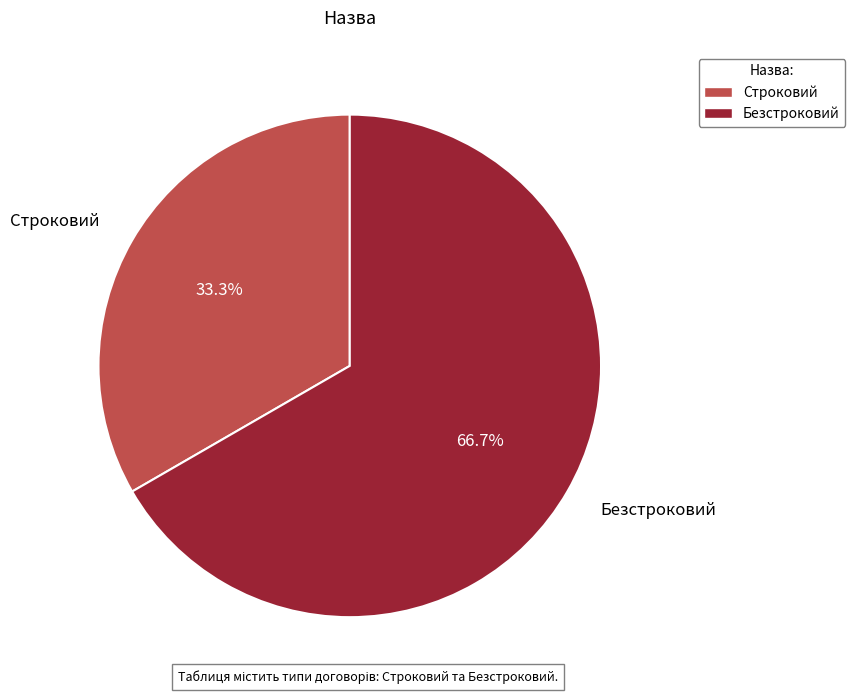

Is it true that Безстроковий is 53% of the pie?

False